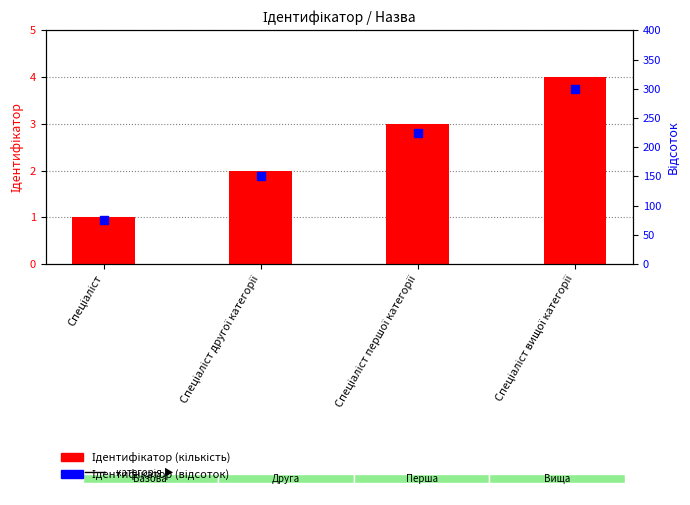

Which series has the largest total across all categories?

Ідентифікатор (відсоток)